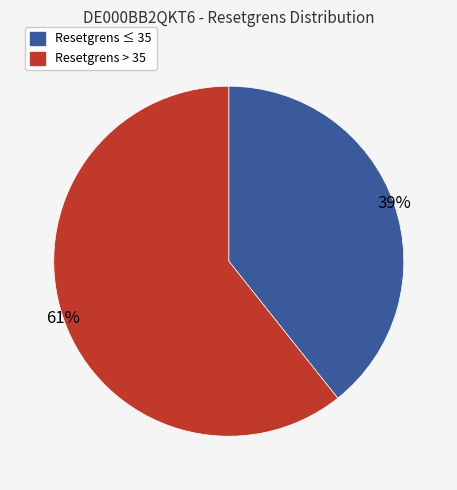

Is there a majority slice in this chart?

Yes